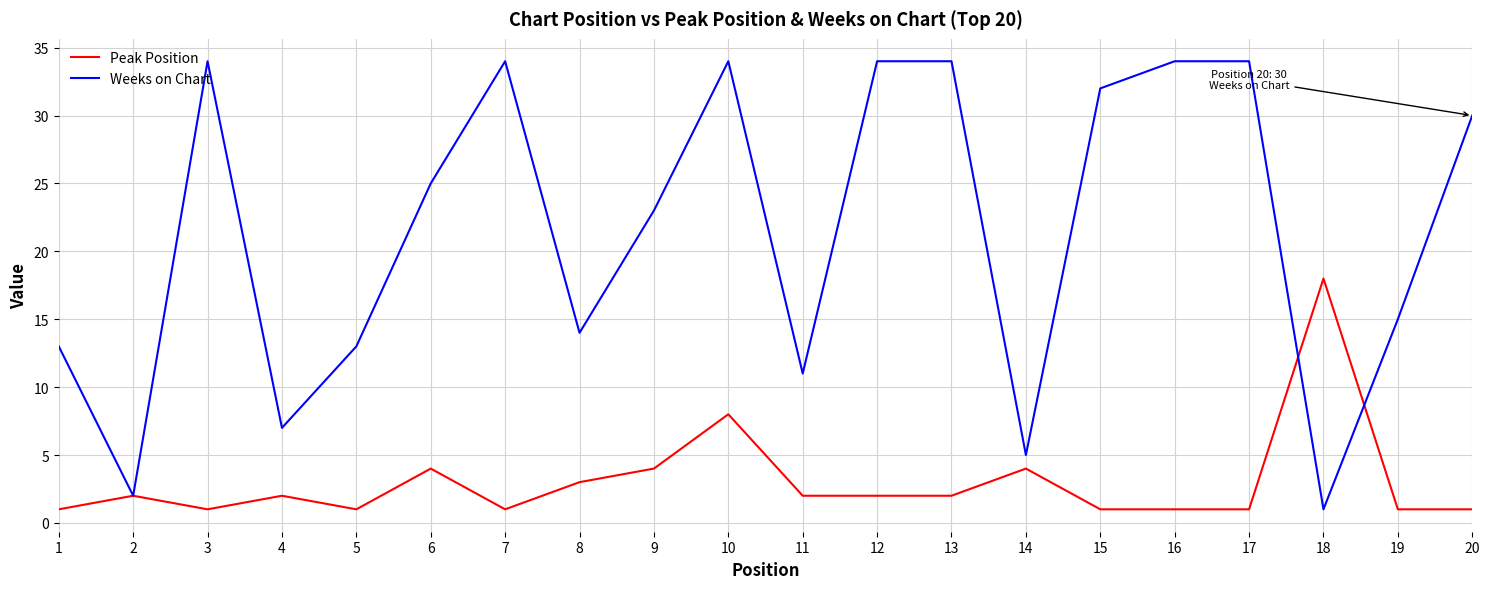

What is the maximum value shown in the chart?

34